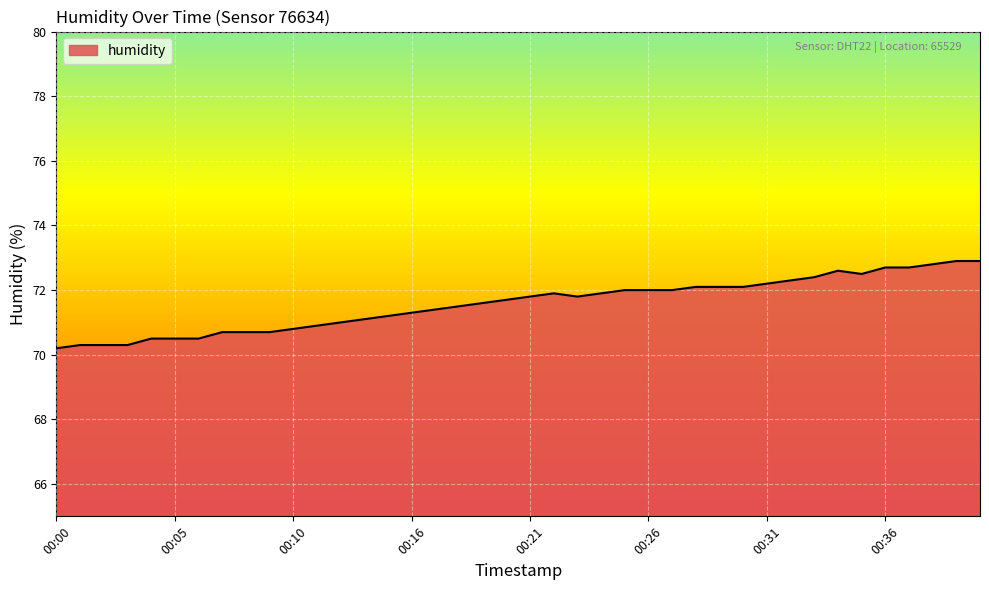

Reading left to right, what are all the values shown in this chart?

70.2	70.3	70.3	70.3	70.5	70.5	70.5	70.7	70.7	70.7	70.8	70.9	71.0	71.1	71.2	71.3	71.4	71.5	71.6	71.7	71.8	71.9	71.8	71.9	72.0	72.0	72.0	72.1	72.1	72.1	72.2	72.3	72.4	72.6	72.5	72.7	72.7	72.8	72.9	72.9